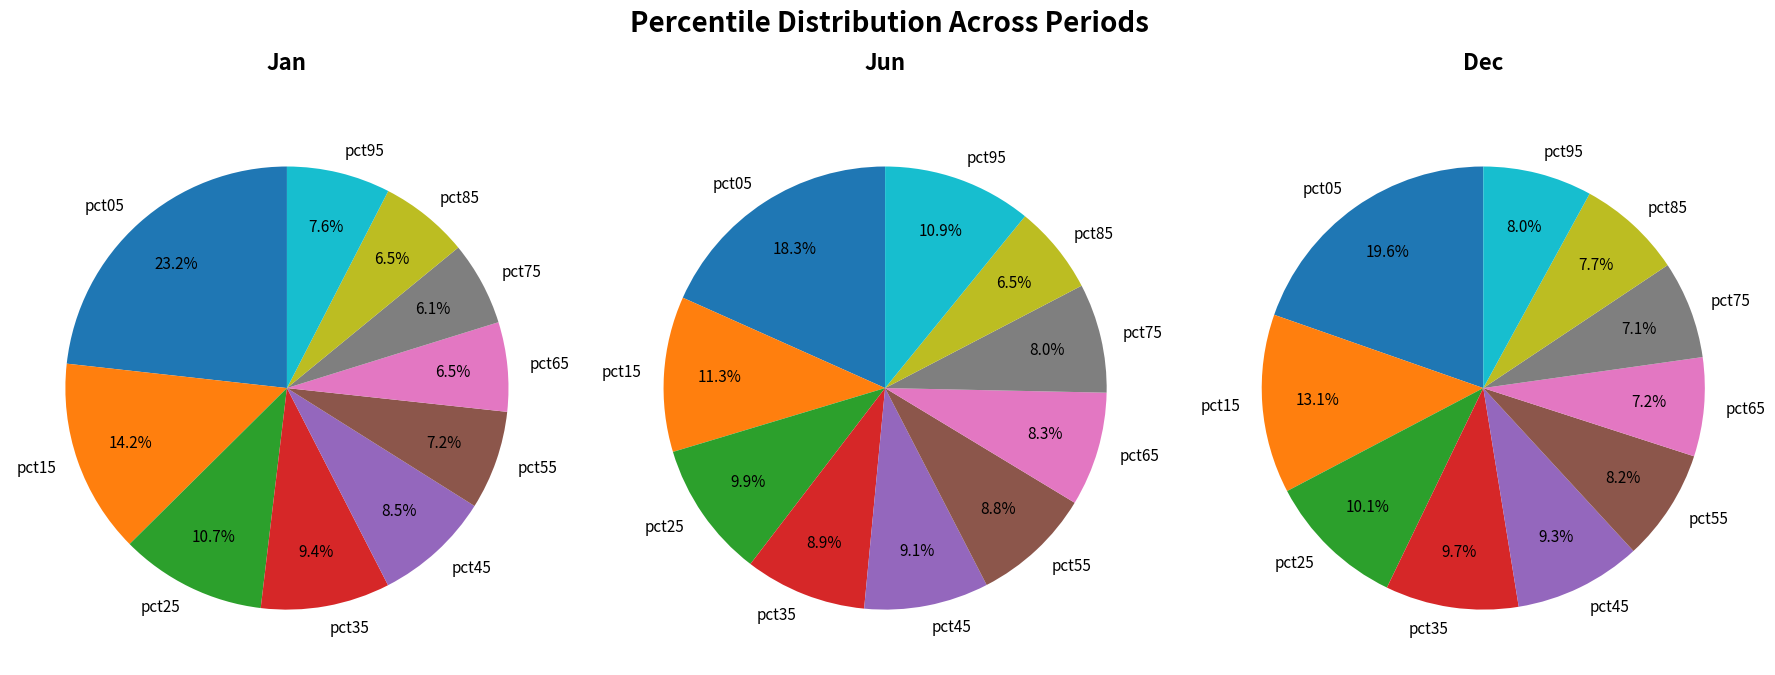

Rank the series by their average value, from lowest to highest.

values_dec, values_jun, values_jan